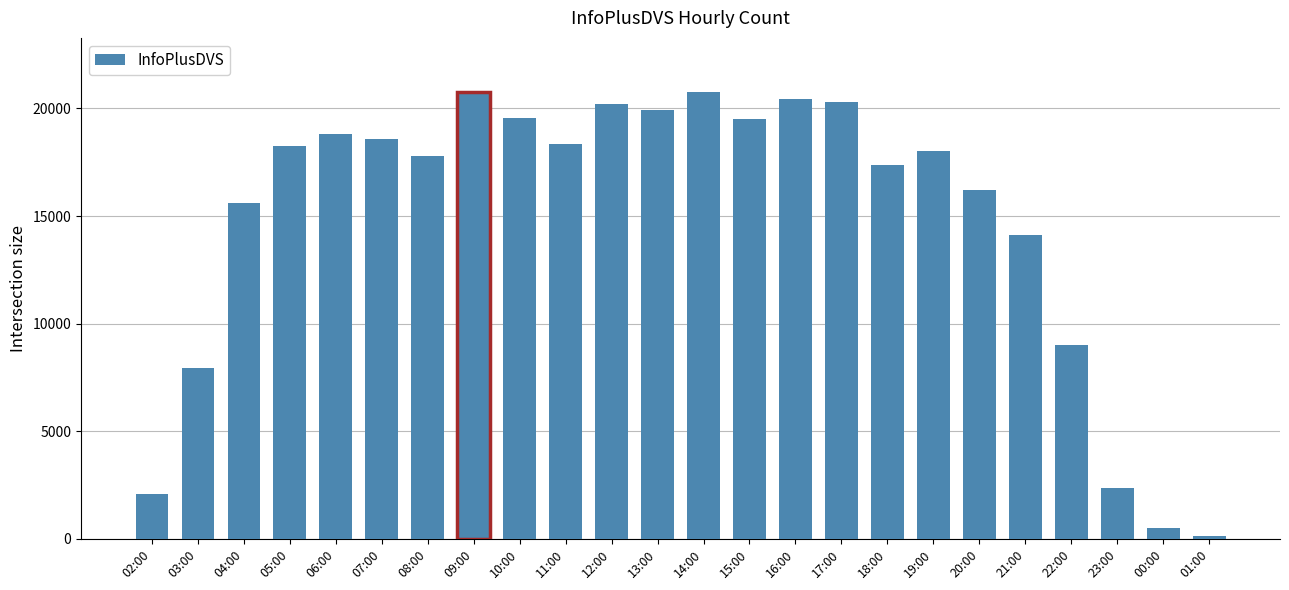

The chart shows a value of 20768 at 14:00. True or false?

True